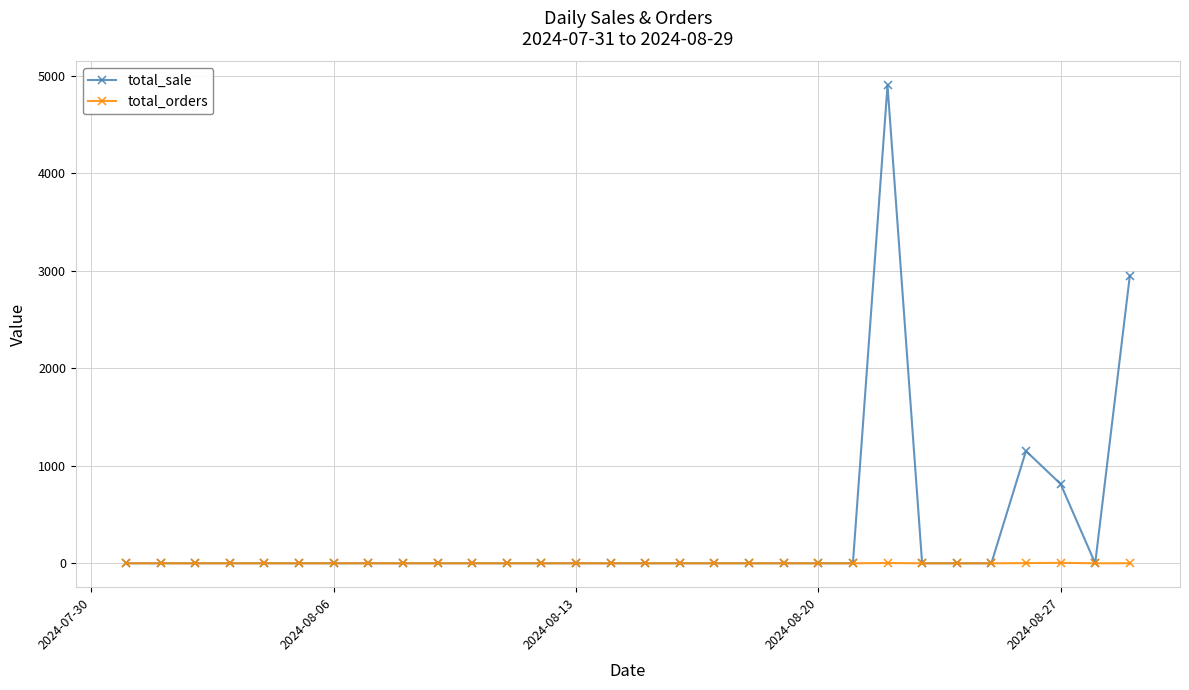

Which series has the widest spread of values?

total_sale